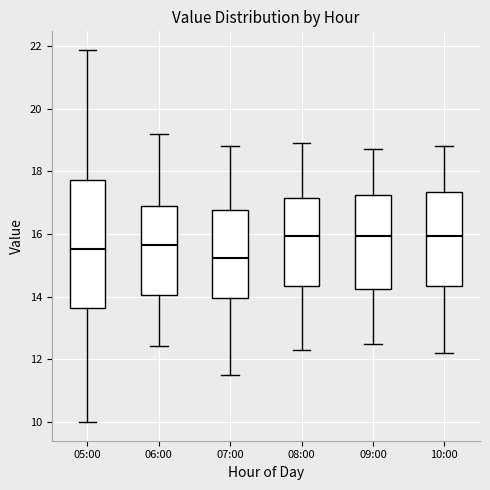

Reading left to right, read every box against the y-axis: the position of its median line, the range the box covers, and the ends of its whiskers. The values are not printed on the chart, so give them approximately, as read against the axis.

05:00: median 15.6, box 13.6 to 17.8, whiskers 10.0 to 21.8
06:00: median 15.6, box 14.0 to 16.8, whiskers 12.4 to 19.2
07:00: median 15.2, box 14.0 to 16.8, whiskers 11.6 to 18.8
08:00: median 16.0, box 14.4 to 17.2, whiskers 12.4 to 19.0
09:00: median 16.0, box 14.2 to 17.2, whiskers 12.6 to 18.8
10:00: median 16.0, box 14.4 to 17.4, whiskers 12.2 to 18.8